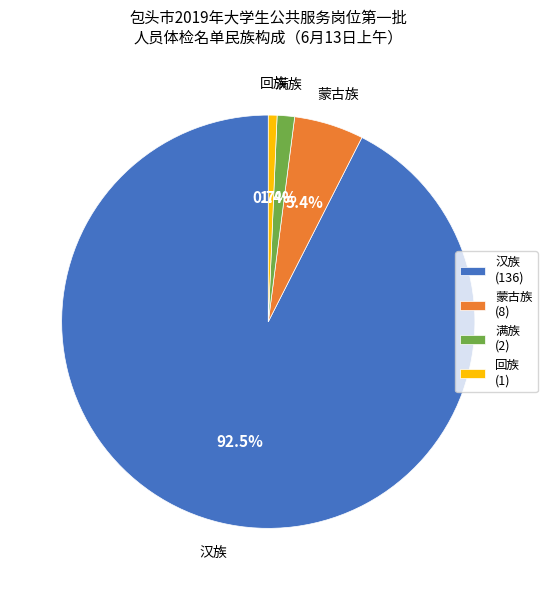

Which category has the biggest portion of the pie?

汉族